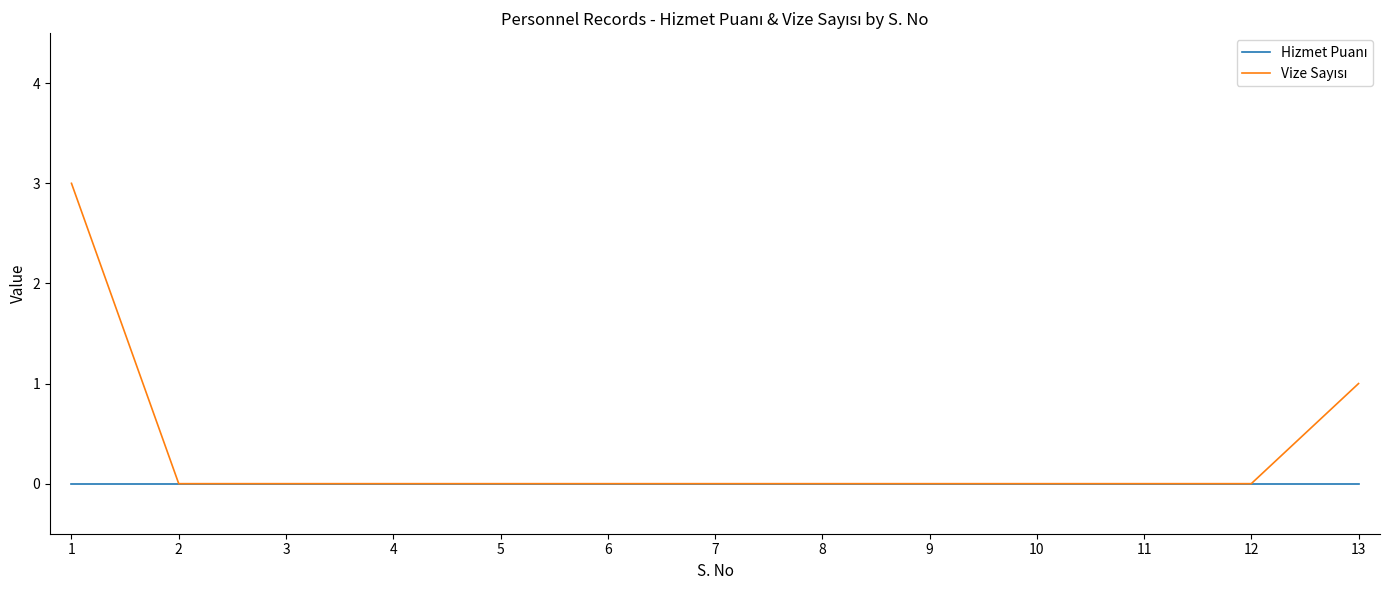

Between 4 and 10, which series saw the biggest shift?

Hizmet Puanı